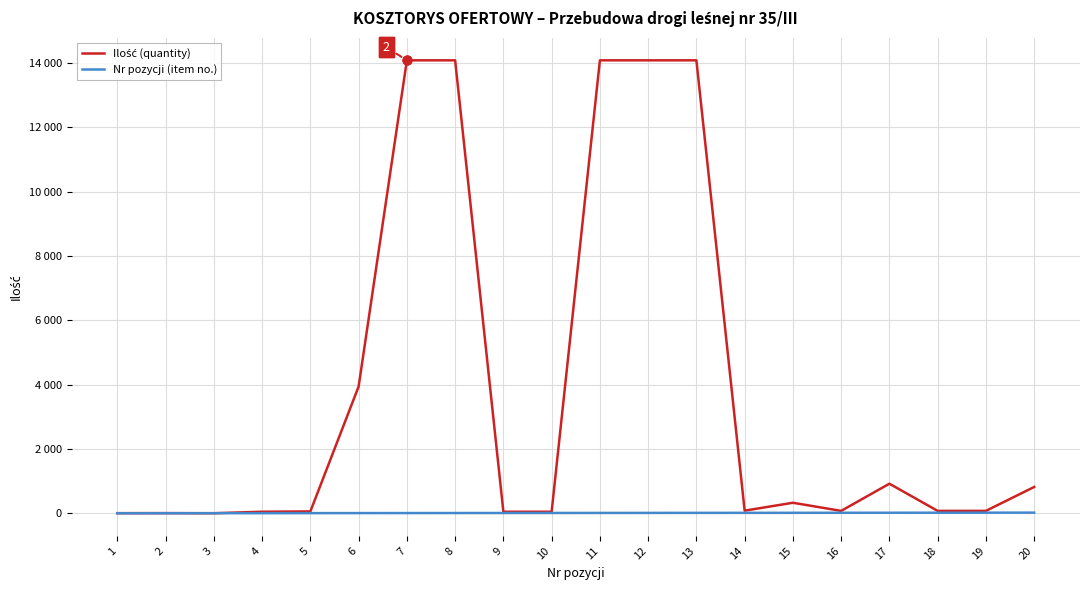

What is the total value across all series at 9?

57.0